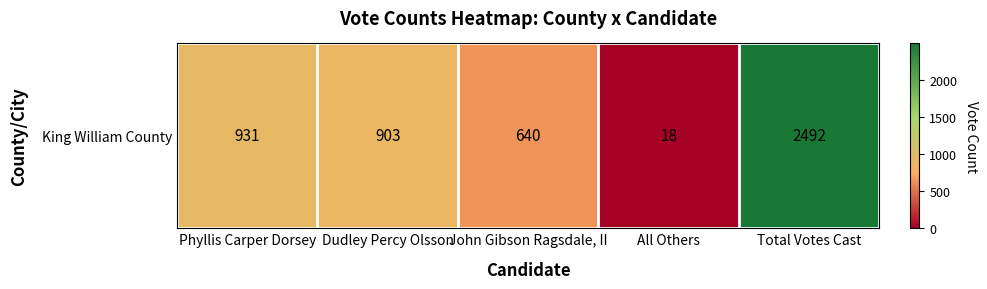

Where does the data first go above 903?

Phyllis Carper Dorsey